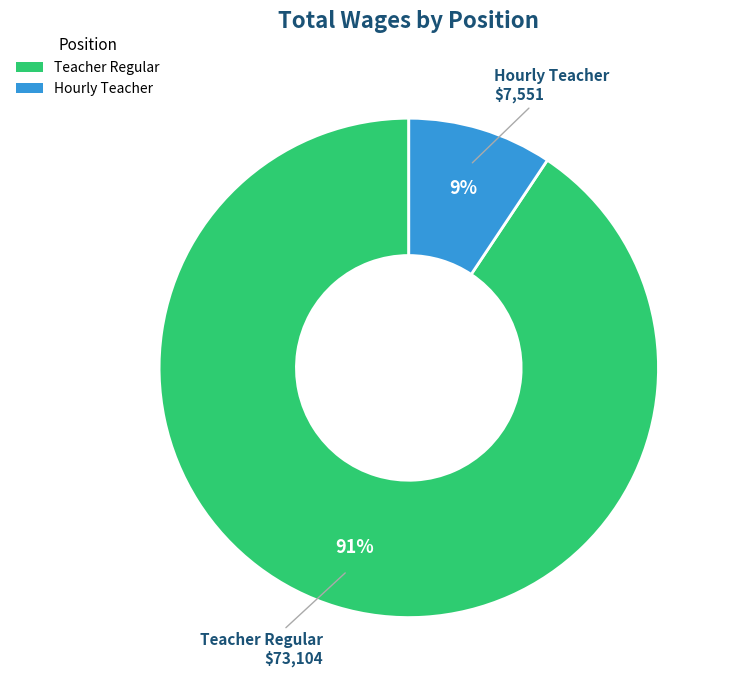

How many slices are in this pie chart?

2